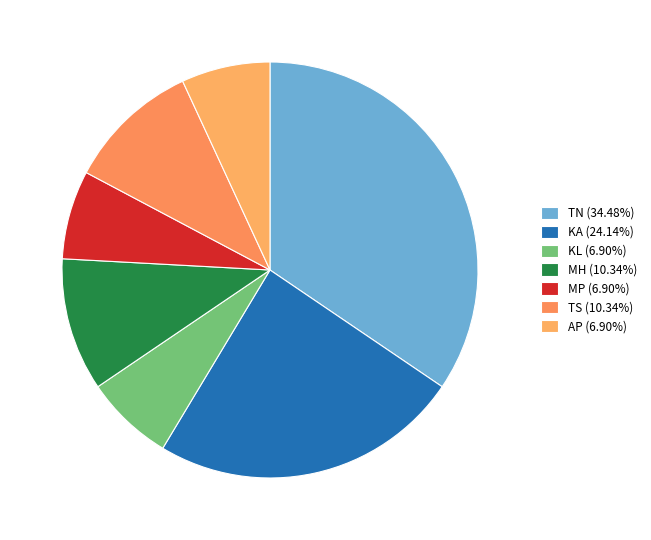

How many slices are in this pie chart?

7